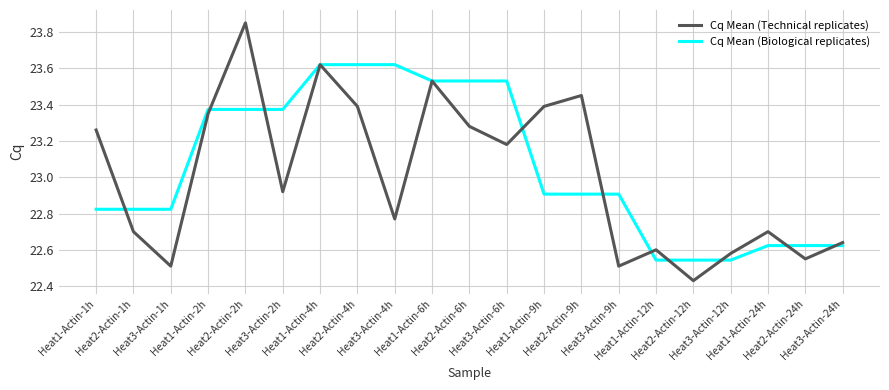

Which series has the widest spread of values?

Cq Mean (Technical replicates)